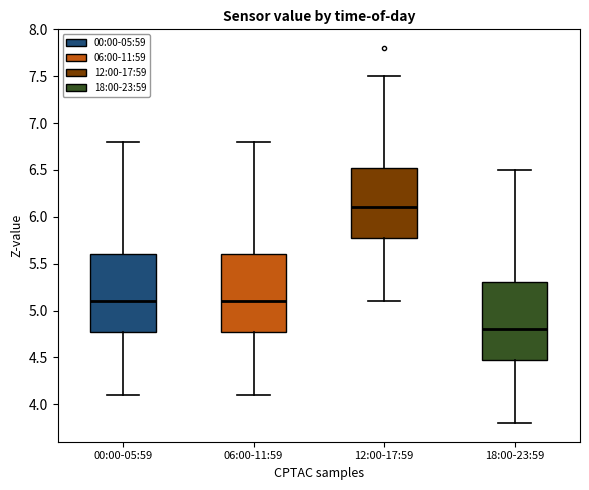

Reading left to right, transcribe this box plot: for each box, give where its median line is, the range the box spans, and where its two whiskers end, as read against the y-axis. The values are not printed on the chart, so give them approximately, as read against the axis.

00:00-05:59: median 5.10, box 4.80 to 5.60, whiskers 4.10 to 6.80
06:00-11:59: median 5.10, box 4.80 to 5.60, whiskers 4.10 to 6.80
12:00-17:59: median 6.10, box 5.80 to 6.55, whiskers 5.10 to 7.50
18:00-23:59: median 4.80, box 4.50 to 5.30, whiskers 3.80 to 6.50